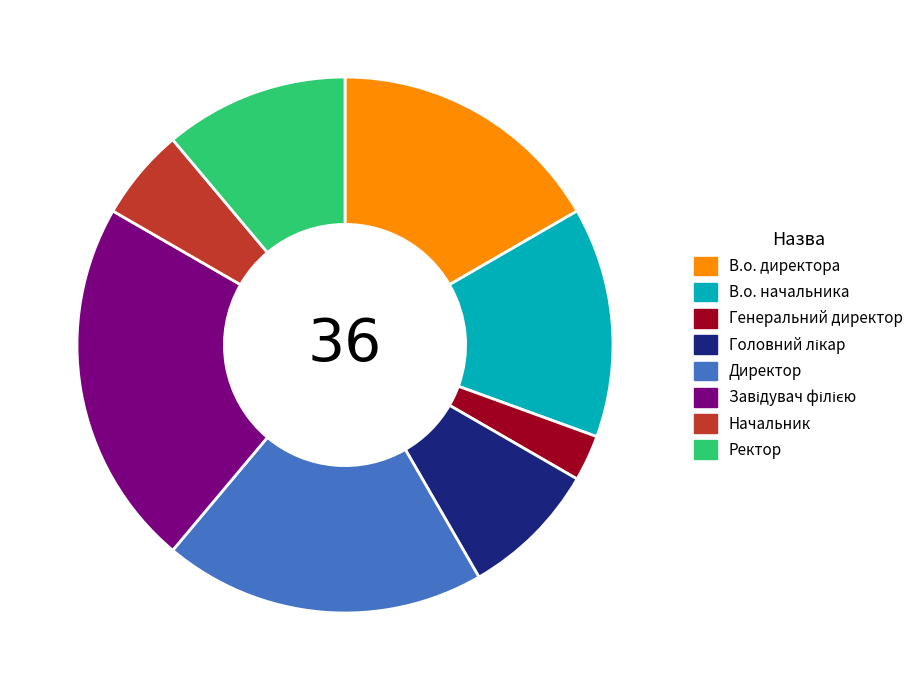

How many slices are in this pie chart?

8